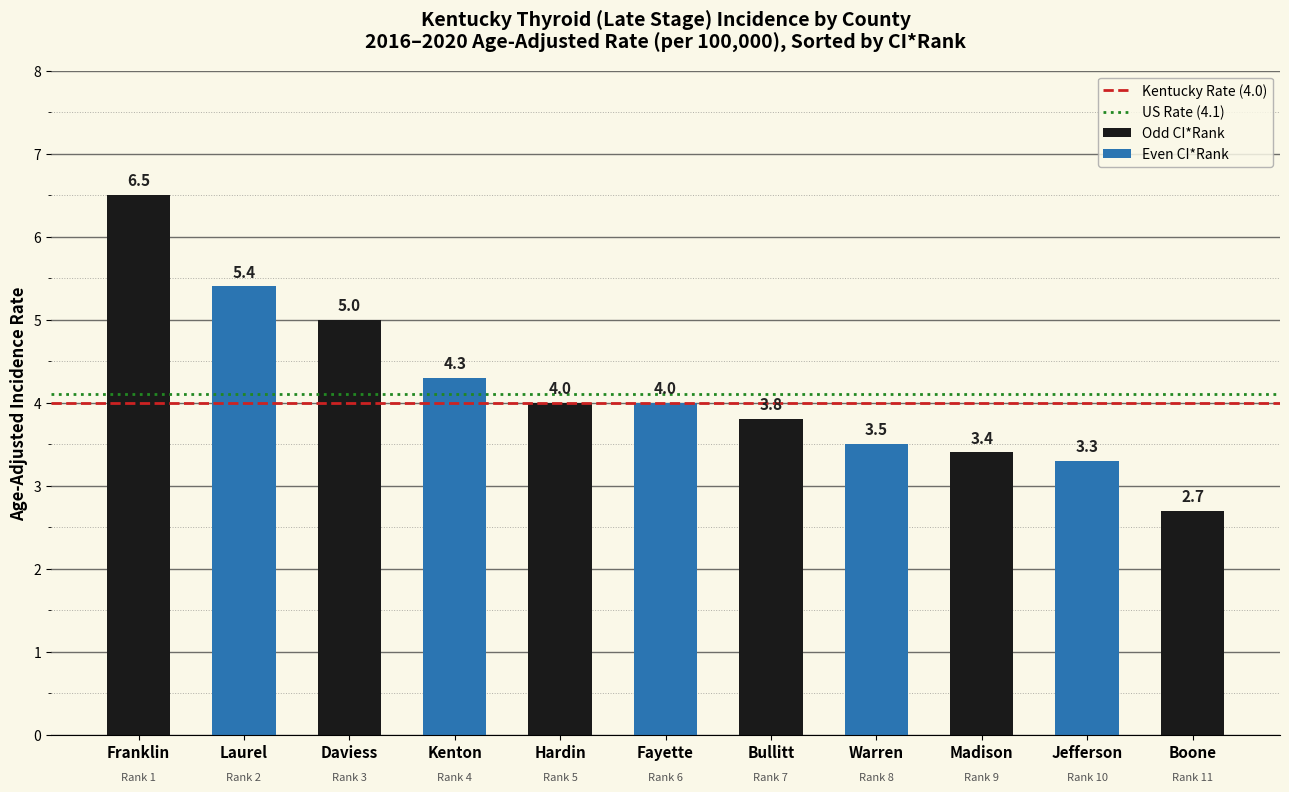

Is it true that the value at Laurel is 5.4?

True